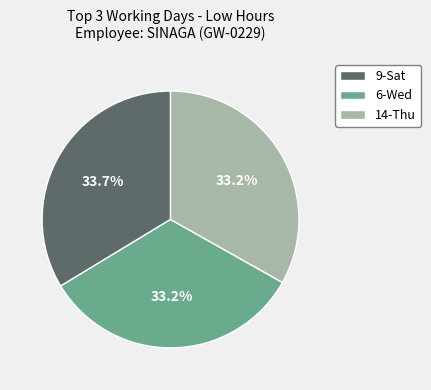

Is 9-Sat the majority of the pie?

No